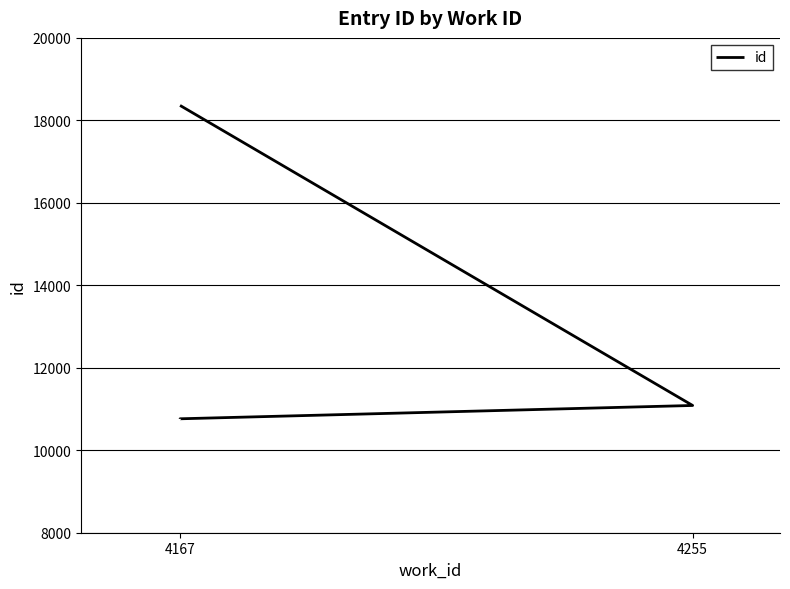

What is the smallest value displayed?

10761